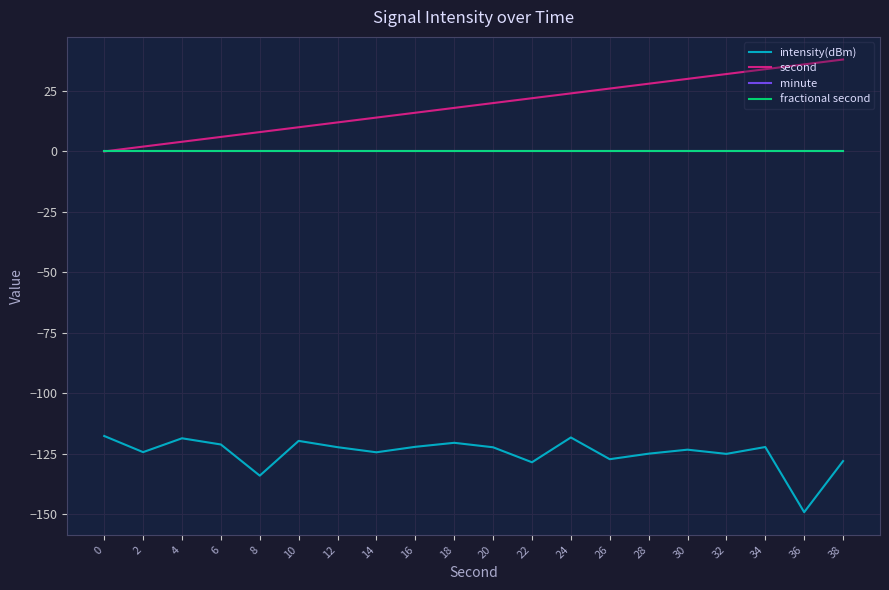

Is it true that second equals 4.0 at 4?

True